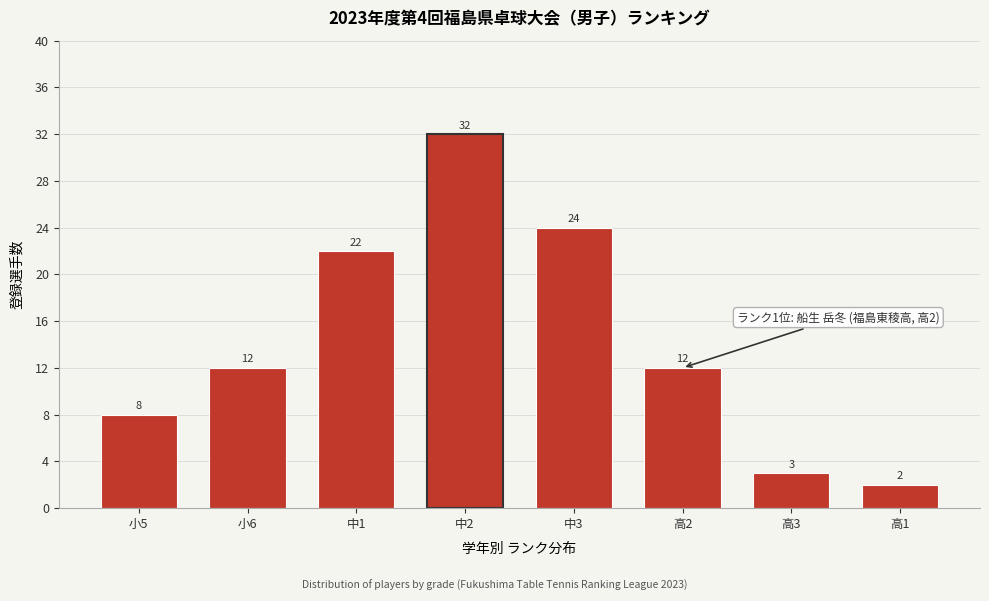

Reading right to left, extract all data points from this chart.

高1=2	高3=3	高2=12	中3=24	中2=32	中1=22	小6=12	小5=8